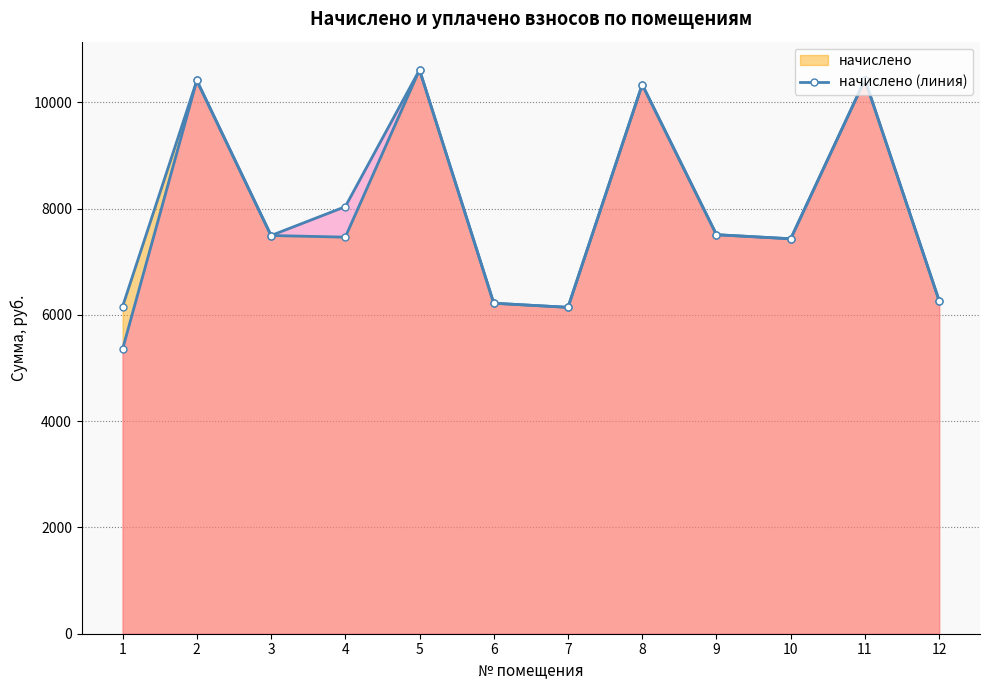

The начислено (линия) series shows 5679.2 at 11. True or false?

False